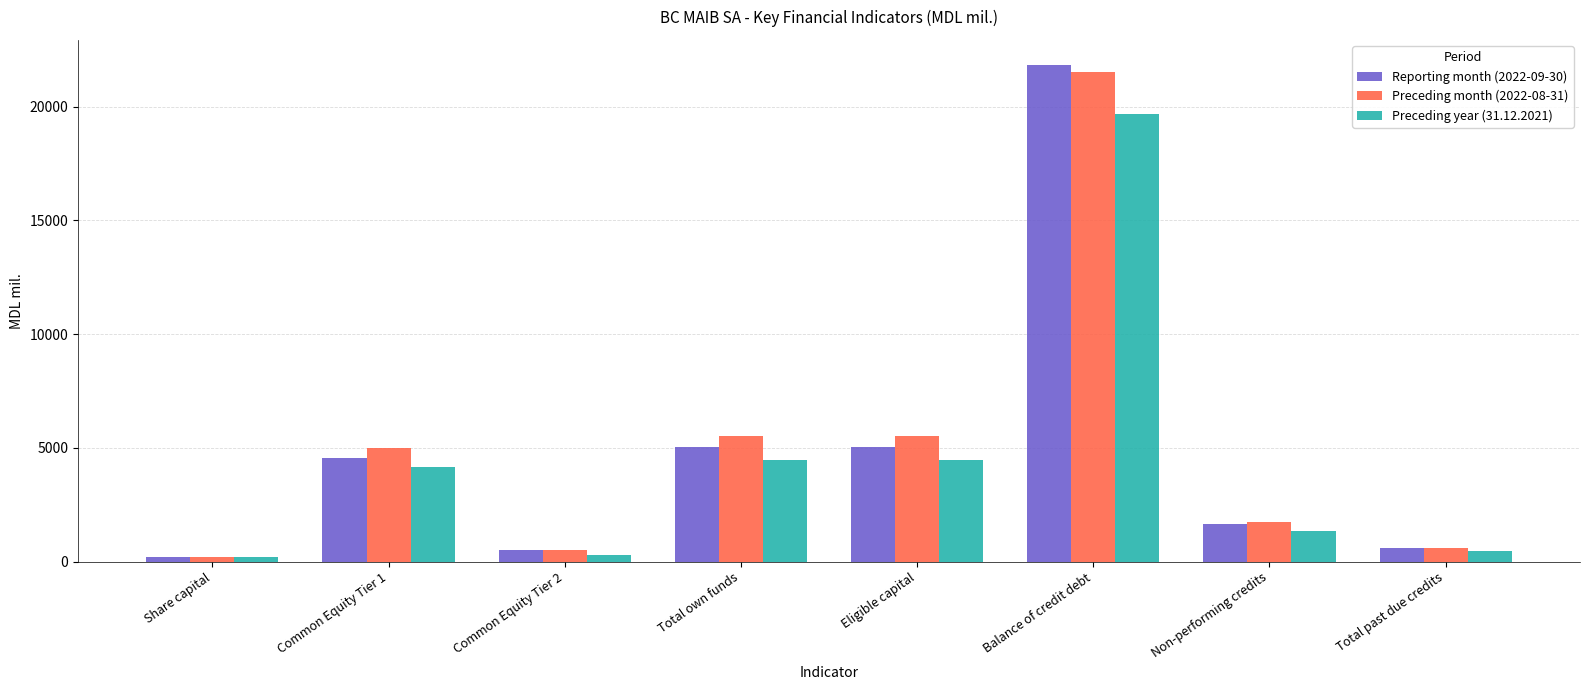

What is the difference between the second highest and minimum values in the Preceding year (31.12.2021) series?

4265.0